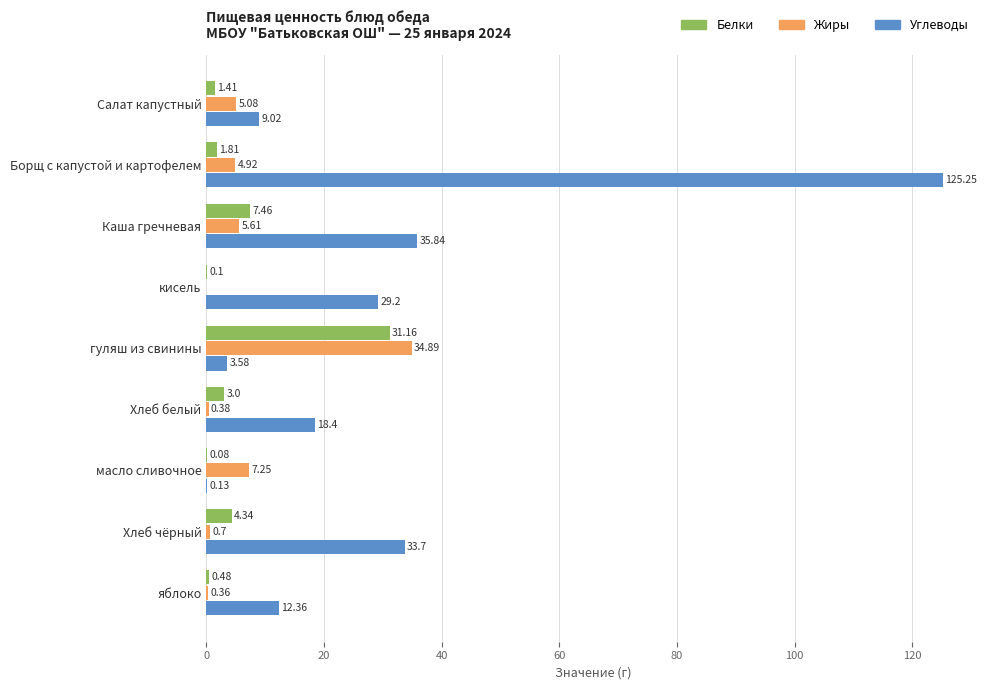

What are all the series names shown in the legend?

Белки, Жиры, Углеводы